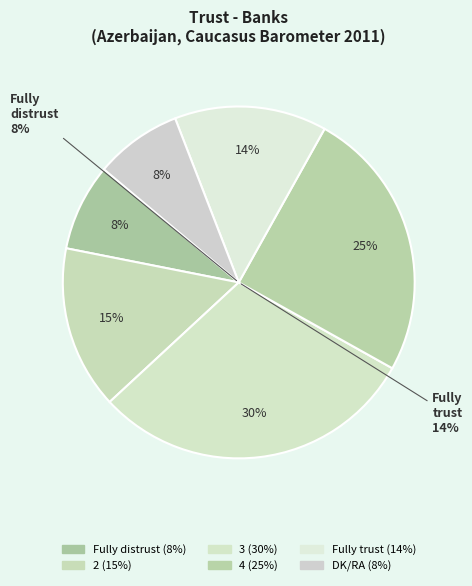

Count the number of slices in the pie.

6